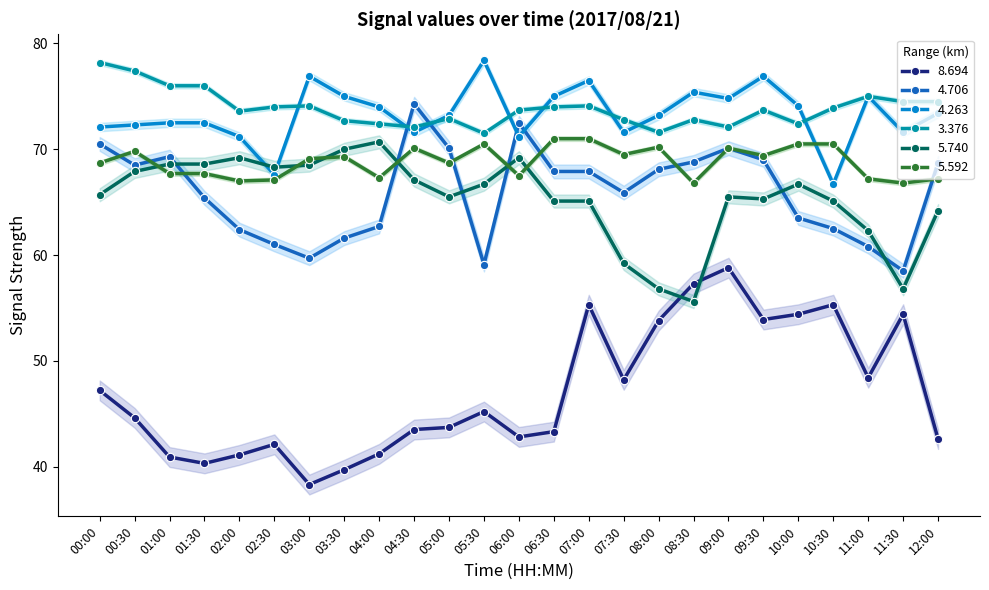

True or false: 5.592 and 8.694 cross at least once.

False